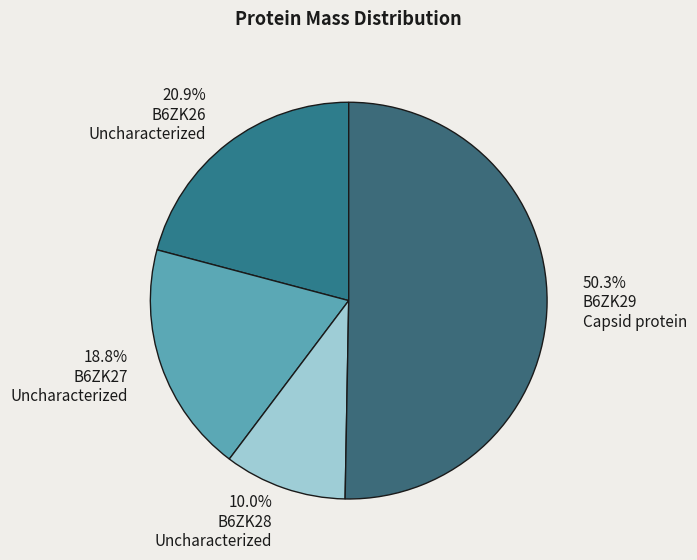

How many slices are in this pie chart?

4